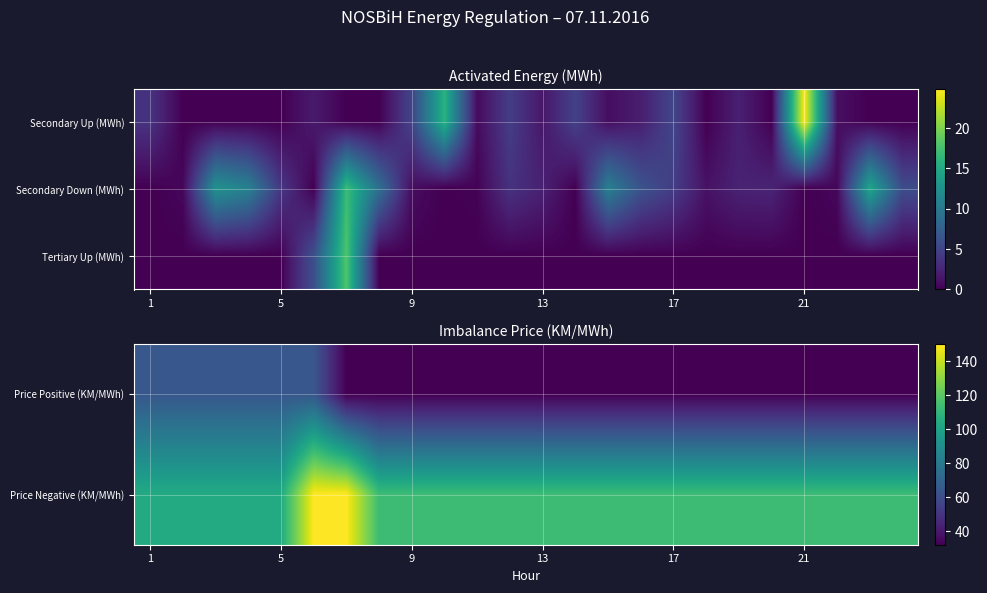

What is the difference between the maximum and second lowest values in the Tertiary Up (MWh) series?

18